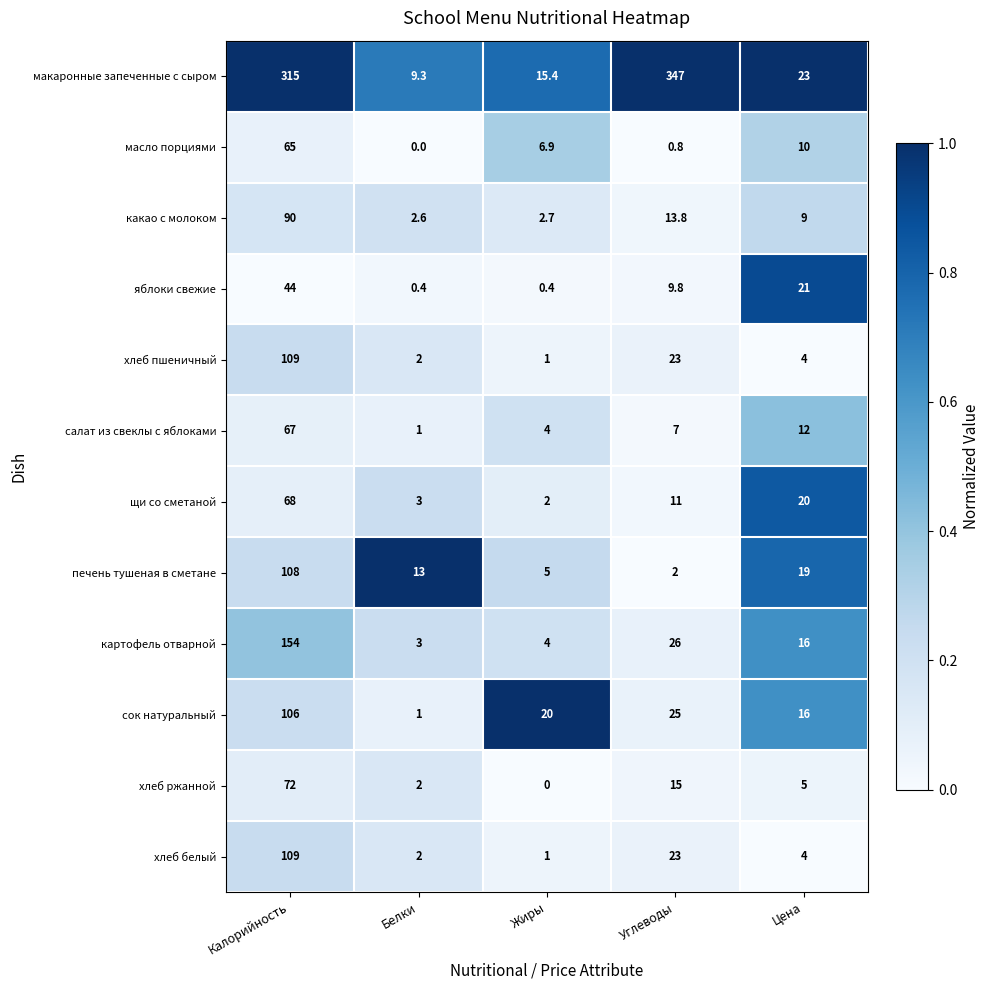

Which series has the widest spread of values?

макаронные запеченные с сыром